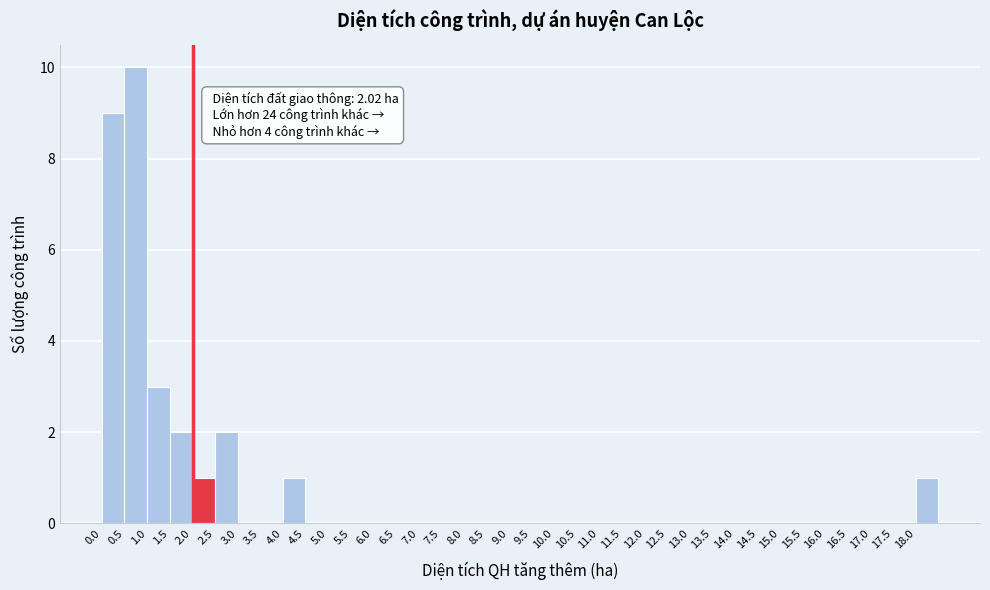

Over which range of the x-axis is the bar tallest?

0.5 to 1.0